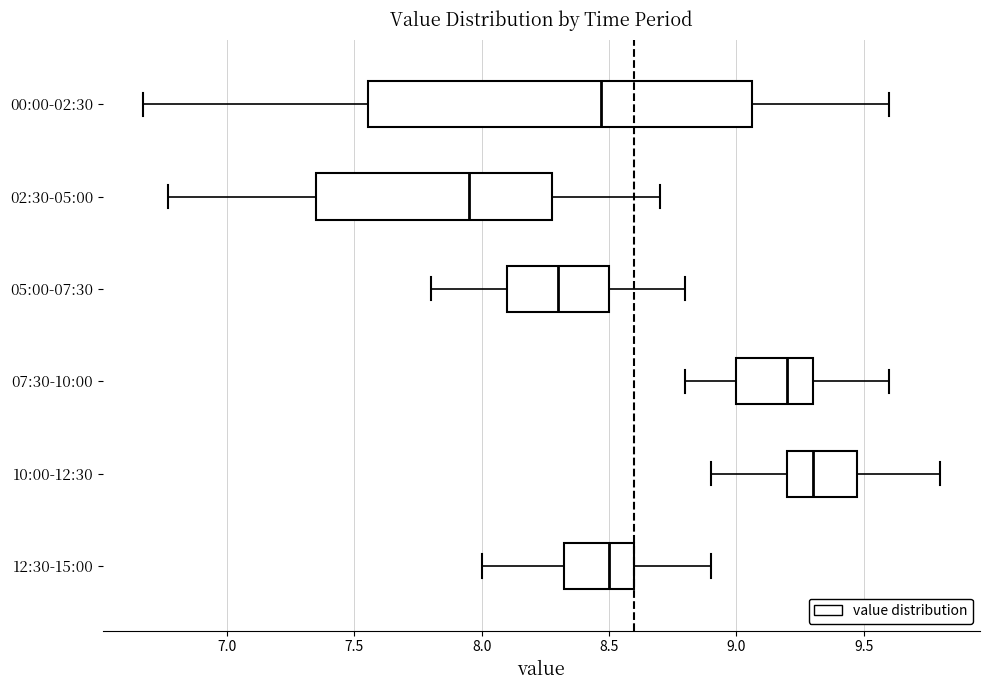

Reading bottom to top, read every box against the x-axis: the position of its median line, the range the box covers, and the ends of its whiskers. The values are not printed on the chart, so give them approximately, as read against the axis.

12:30-15:00: median 8.50, box 8.35 to 8.60, whiskers 8.00 to 8.90
10:00-12:30: median 9.30, box 9.20 to 9.50, whiskers 8.90 to 9.80
07:30-10:00: median 9.20, box 9.00 to 9.30, whiskers 8.80 to 9.60
05:00-07:30: median 8.30, box 8.10 to 8.50, whiskers 7.80 to 8.80
02:30-05:00: median 7.95, box 7.35 to 8.30, whiskers 6.75 to 8.70
00:00-02:30: median 8.45, box 7.55 to 9.05, whiskers 6.65 to 9.60